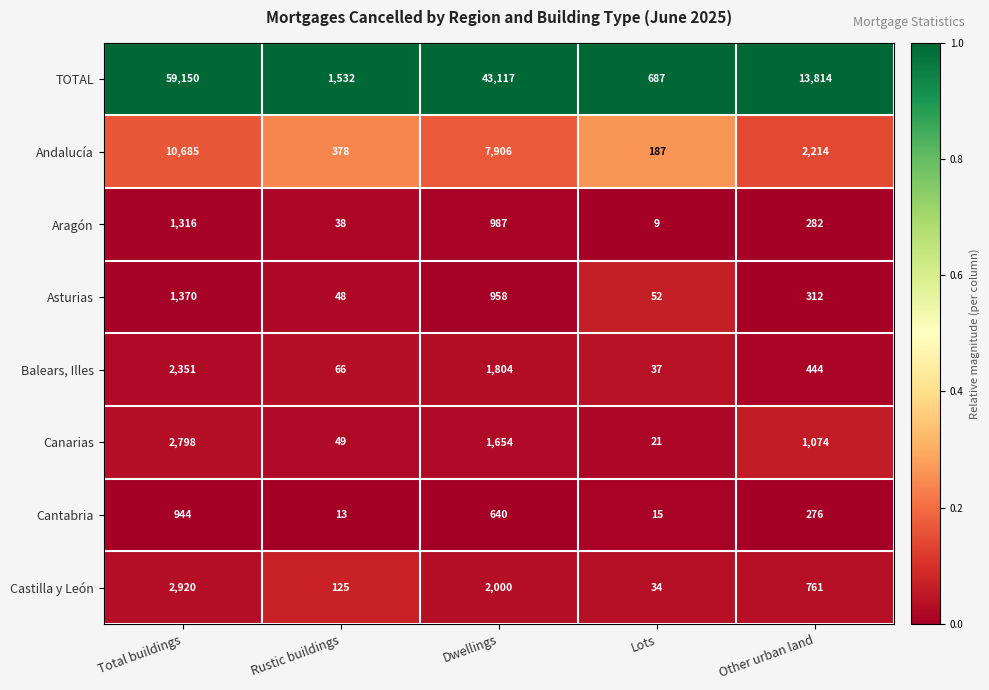

What is the total value across all series at Total buildings?

81534